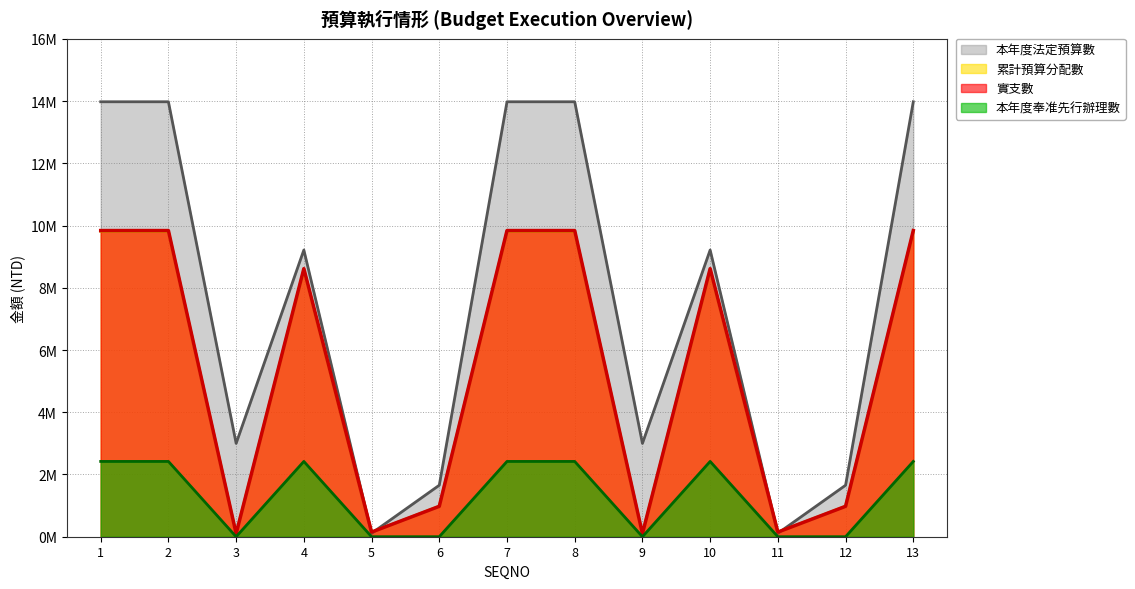

What is the average value of the 本年度法定預算數 series?

7527692